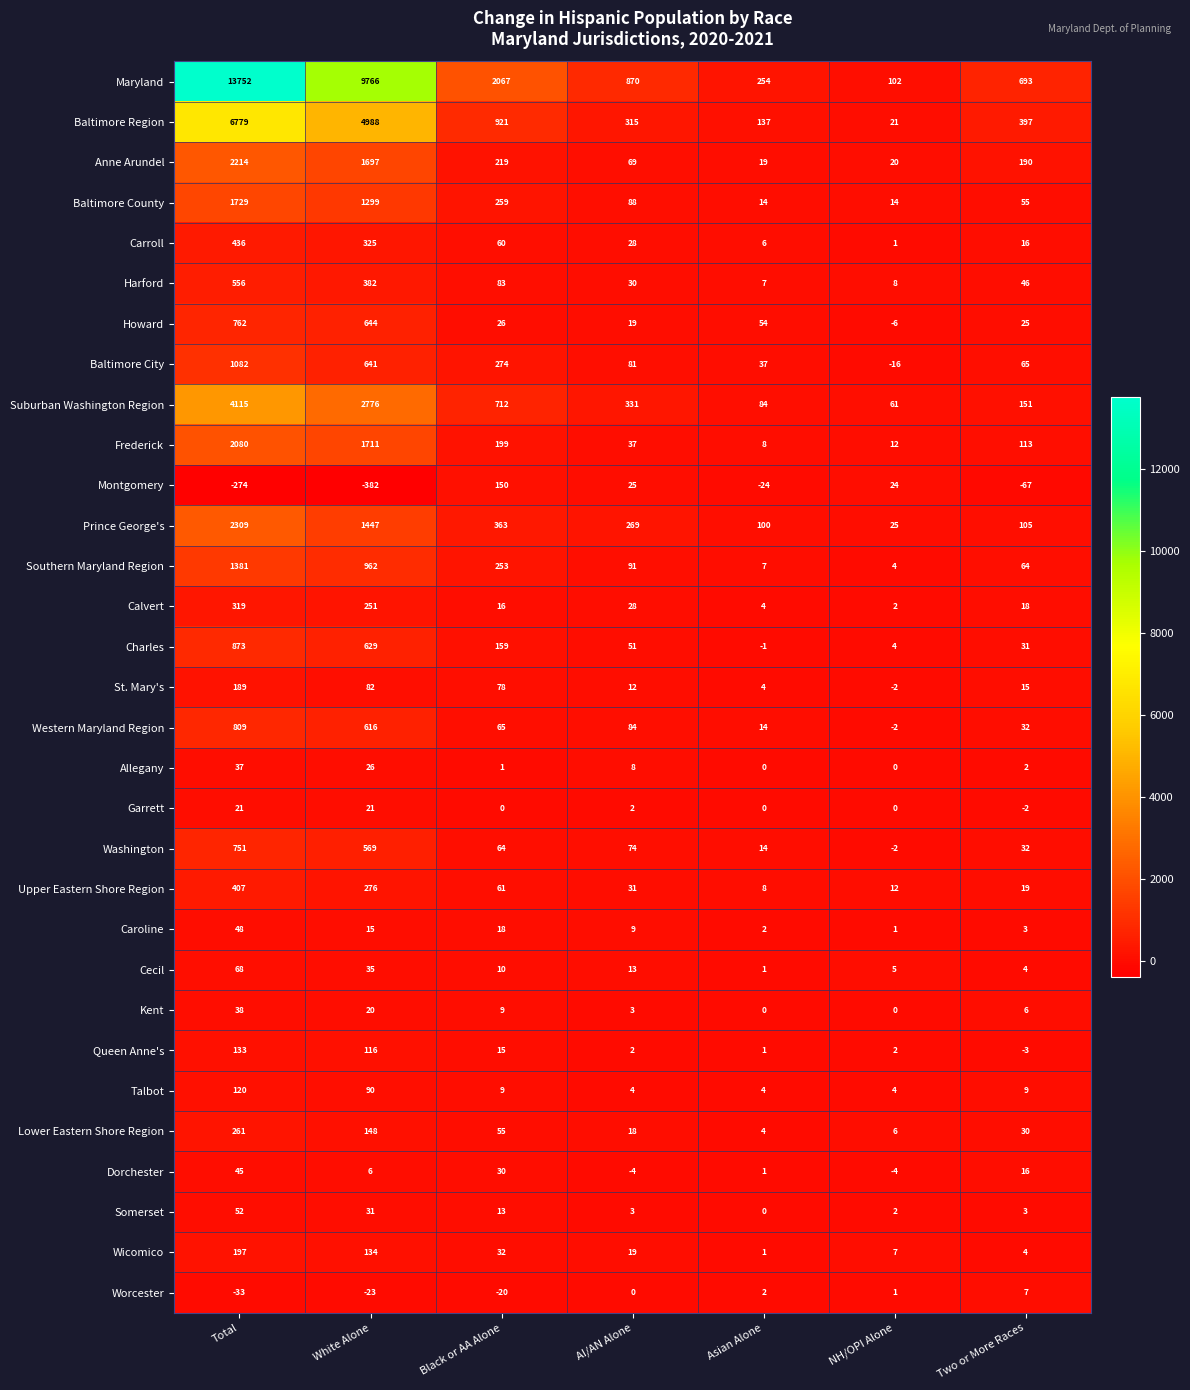

Which series has the largest total across all categories?

Maryland